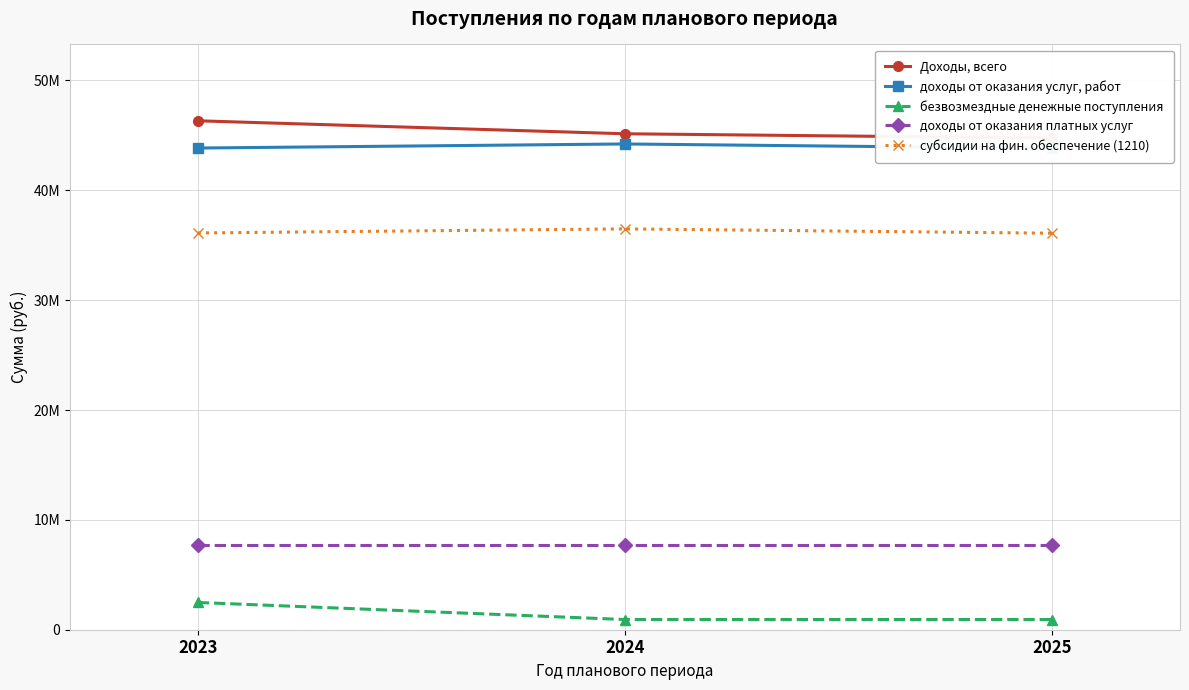

Reading left to right, list all the values displayed in this chart.

Доходы, всего: 2023=46327369.2	2024=45145623.0	2025=44751509.0
доходы от оказания услуг, работ: 2023=43846536.9	2024=44217166.0	2025=43823053.0
безвозмездные денежные поступления: 2023=2480832.4	2024=928457.0	2025=928456.0
доходы от оказания платных услуг: 2023=7730000.0	2024=7730000.0	2025=7730000.0
субсидии на фин. обеспечение (1210): 2023=36116536.9	2024=36487166.0	2025=36093053.0